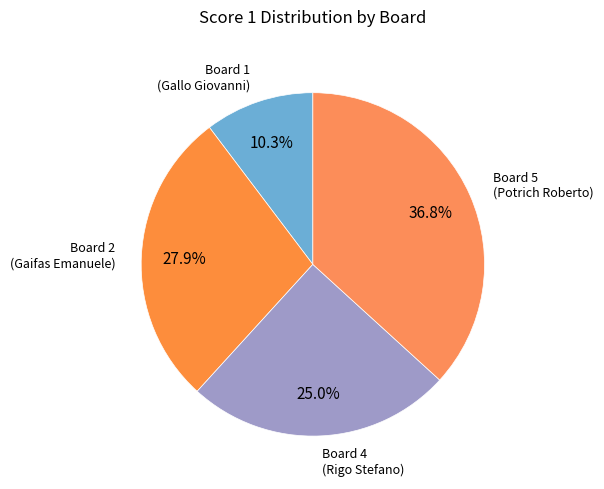

What is the ratio of the value at Board 5 (Potrich Roberto) to the value at Board 1 (Gallo Giovanni)?

3.6